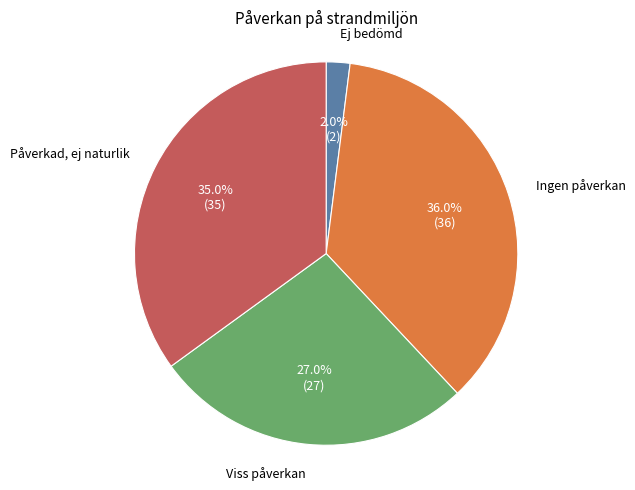

Is there a majority slice in this chart?

No